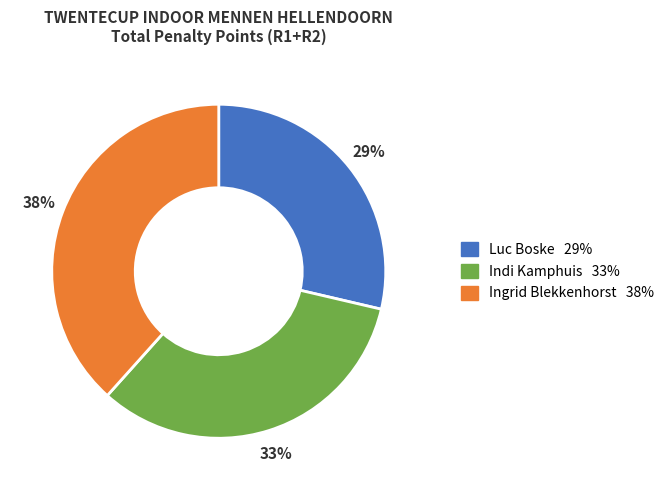

What is the smallest slice in the pie chart?

Luc Boske